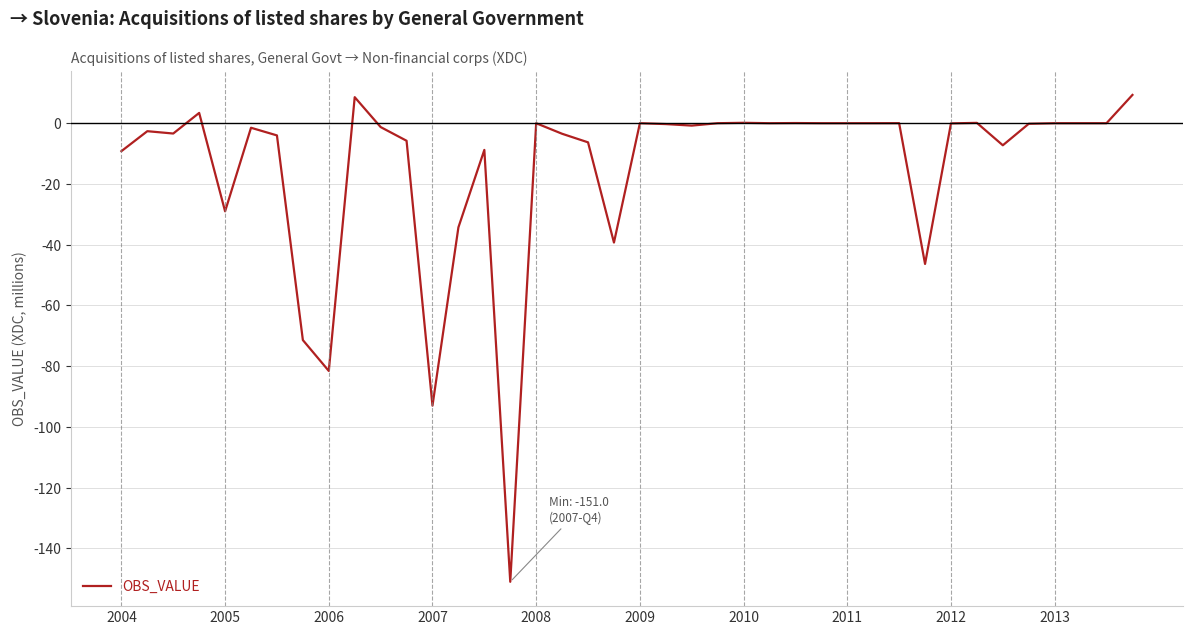

What is the smallest value displayed?

-151.0